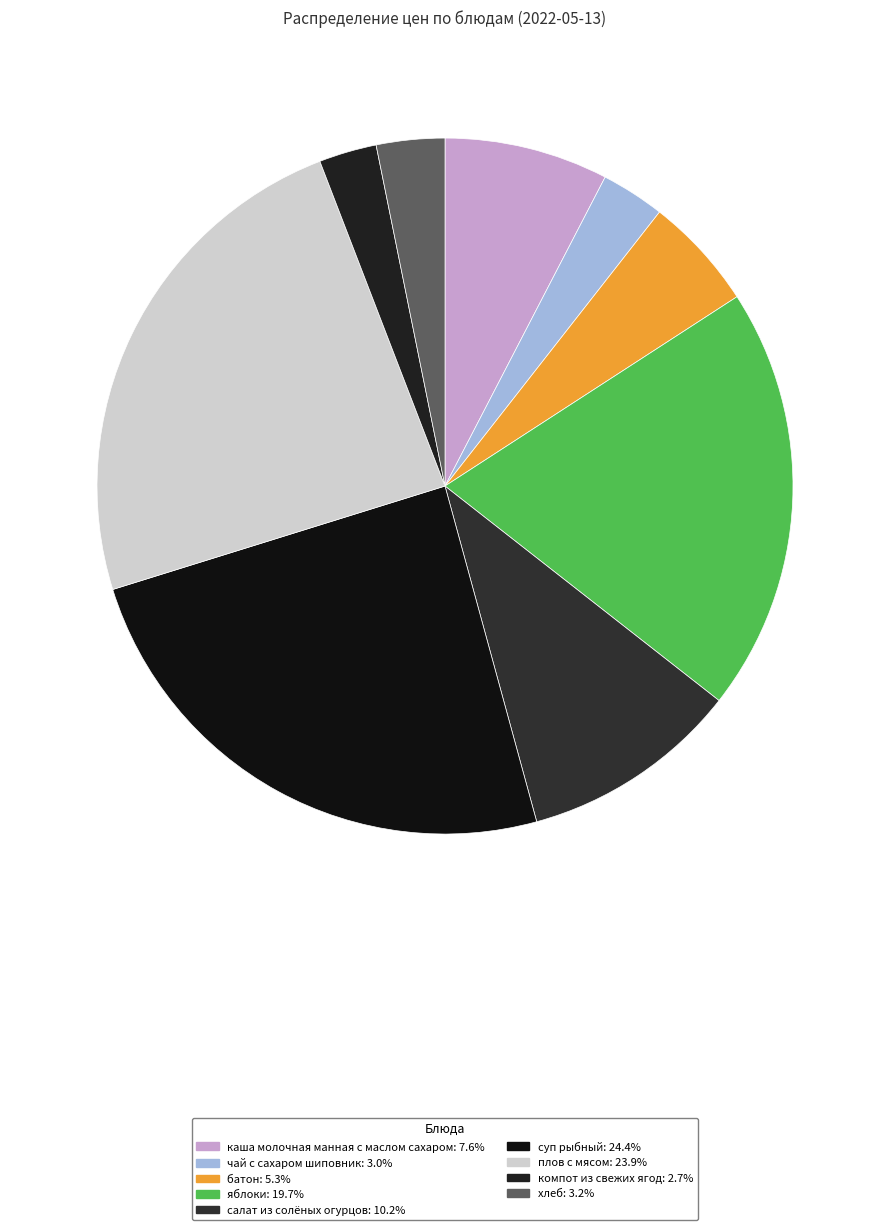

True or false: суп рыбный accounts for 10% of the total.

False